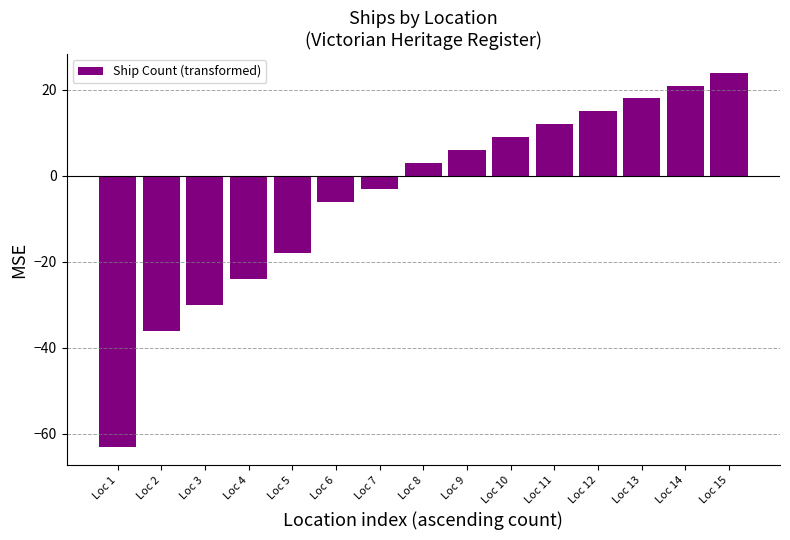

At which category does the chart reach its minimum across all series?

Loc 1